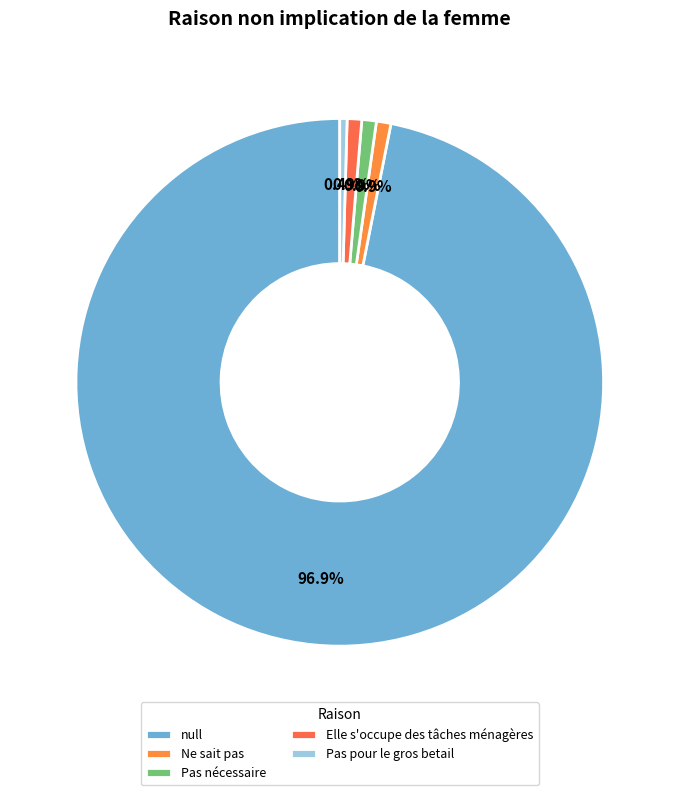

Which slice is the largest?

null